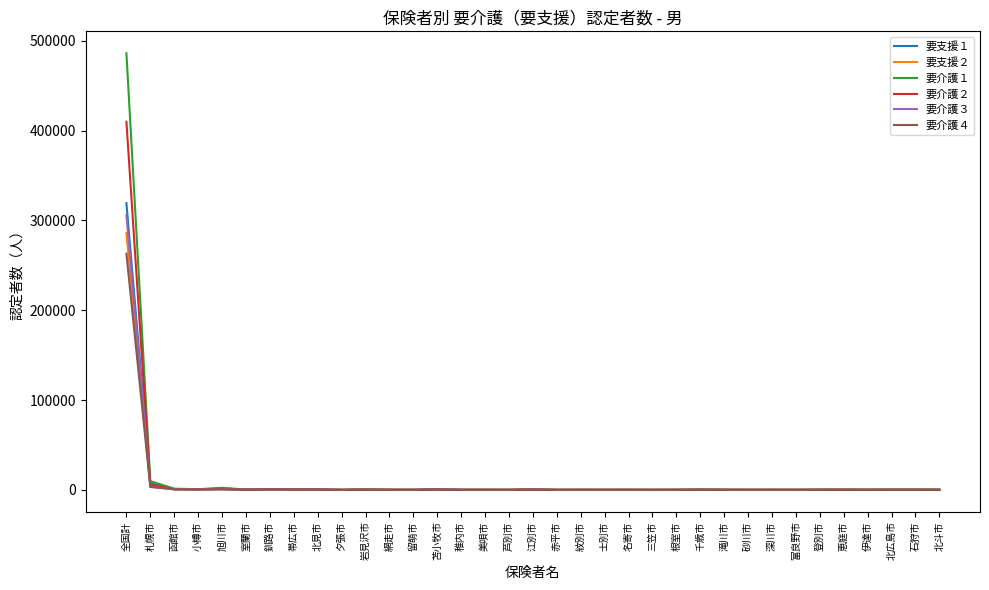

At how many categories does at least one series exceed 78829?

1